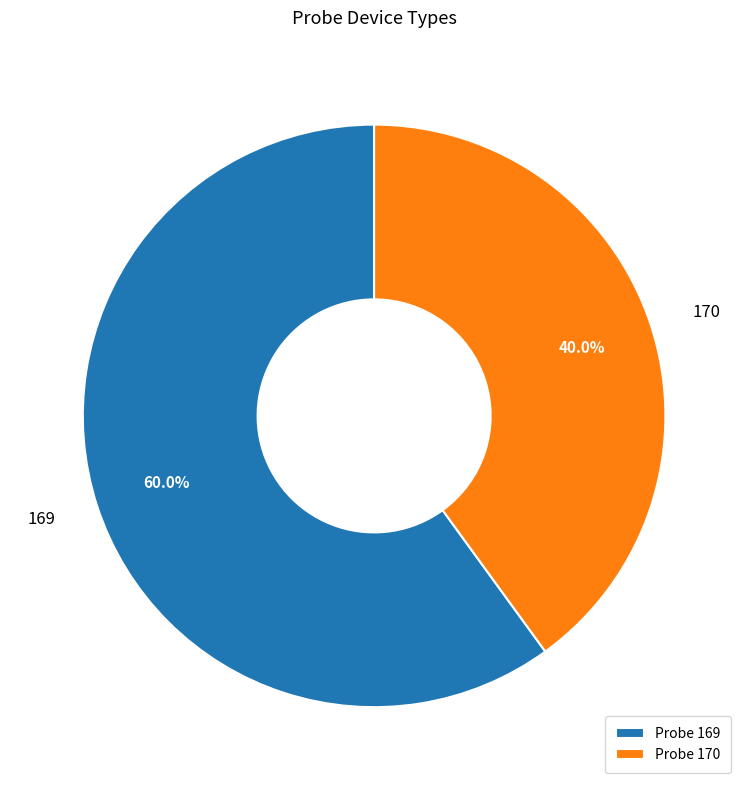

Count the number of slices in the pie.

2